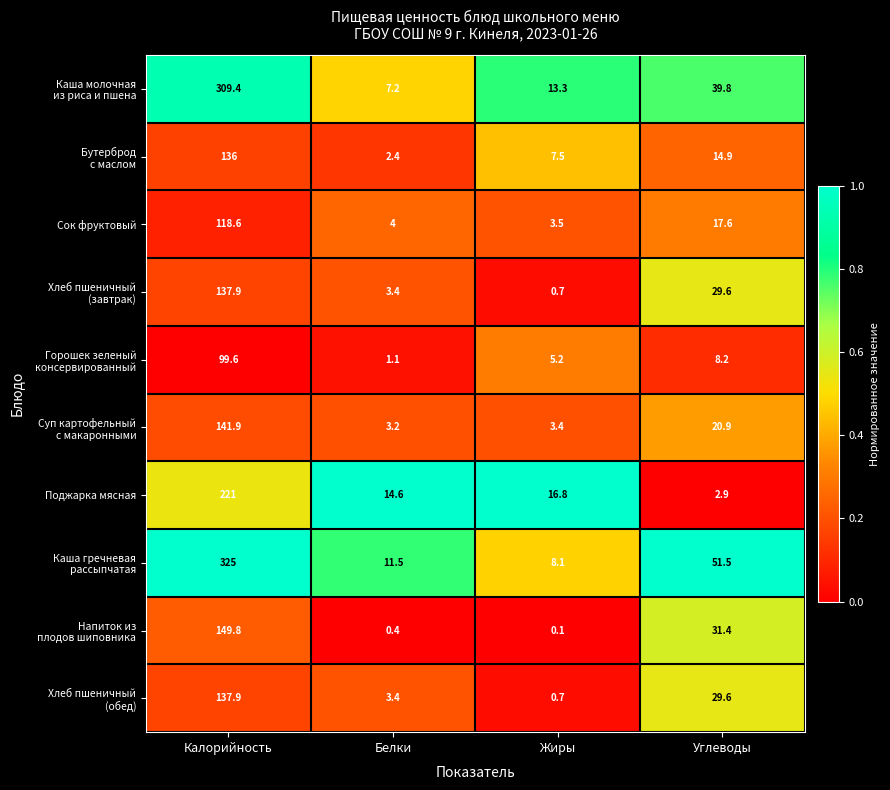

What is the average value of the Сок фруктовый series?

35.9